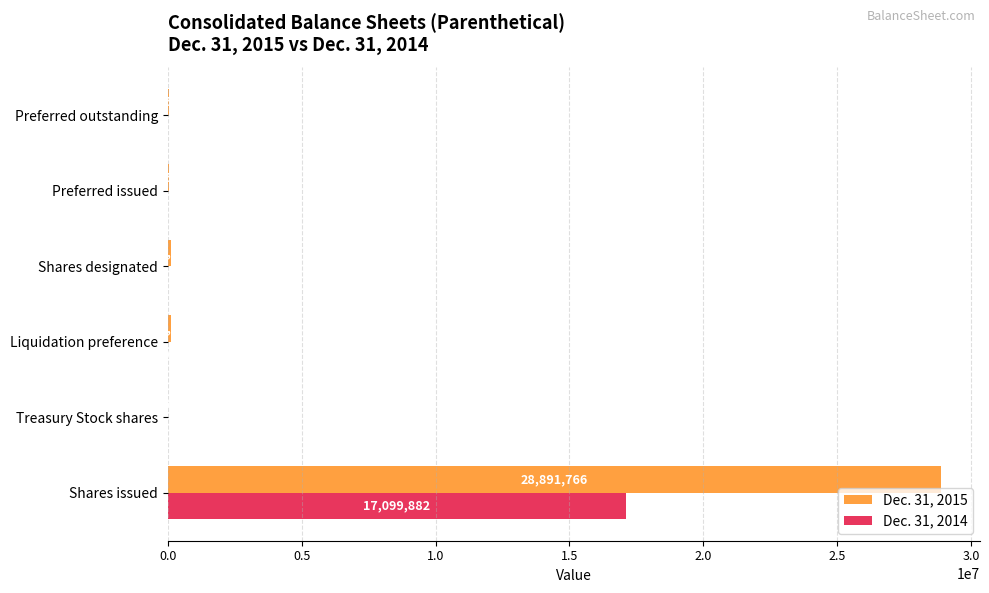

What is the total value across all series at Liquidation preference?

101000